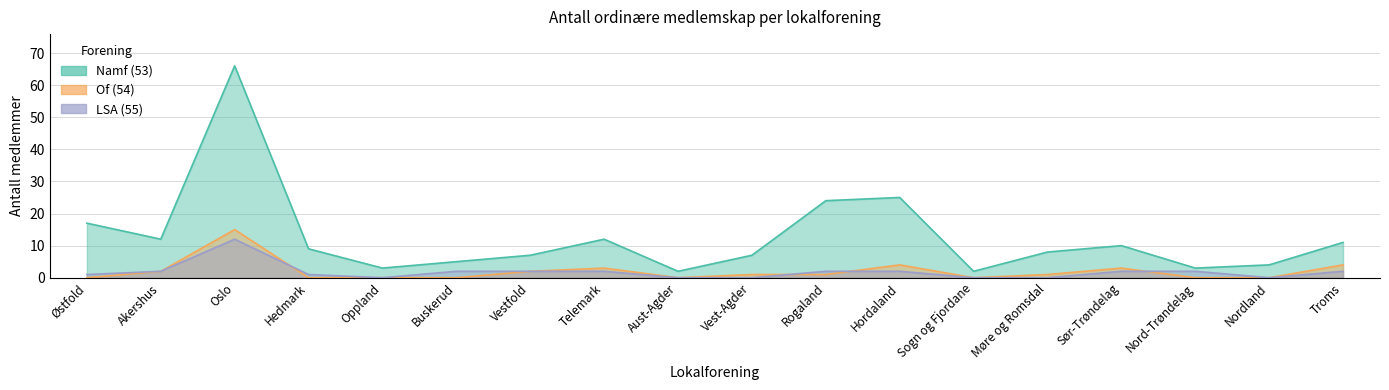

True or false: LSA (55) has more than 0 interior local peaks.

True